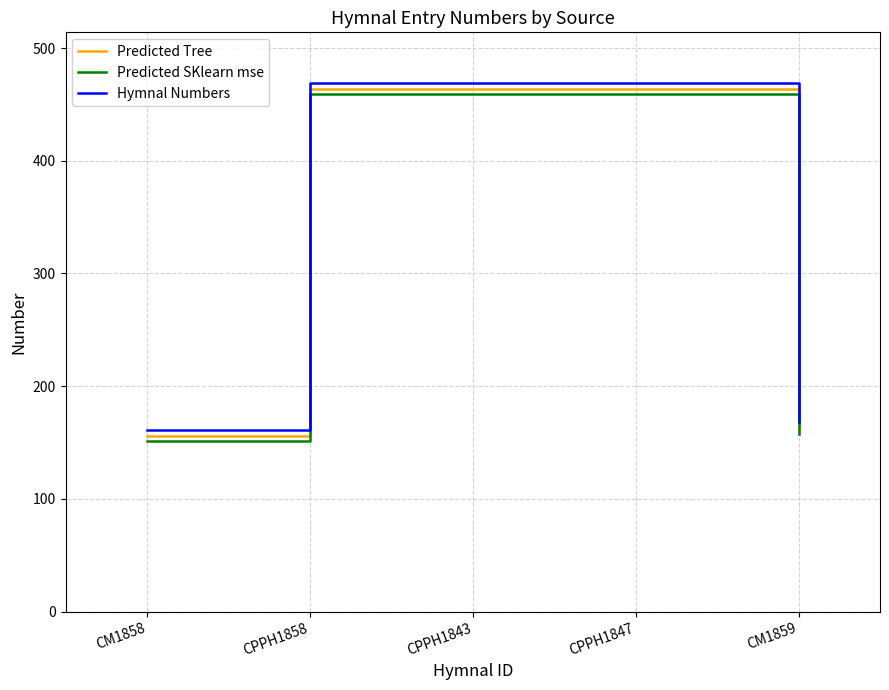

How many lines are shown in the chart?

3